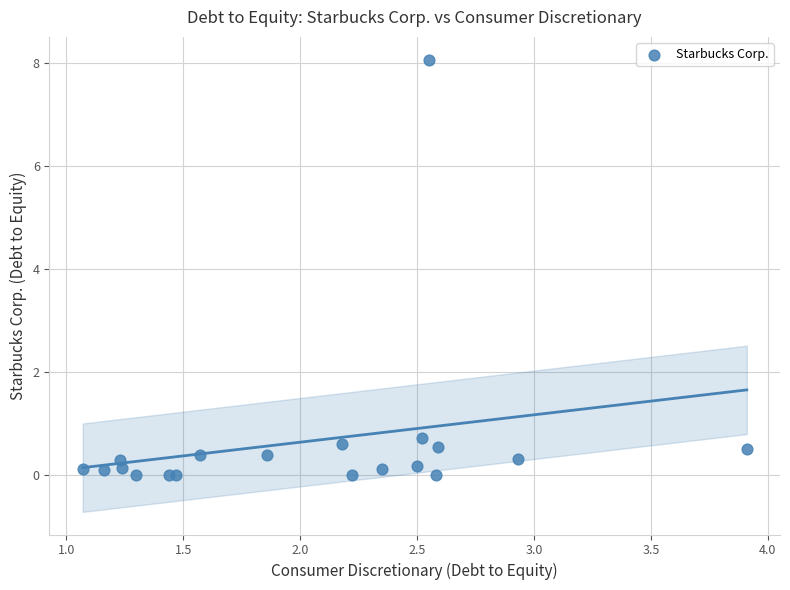

What Y value in the scatter plot is closest to 4?

0.7